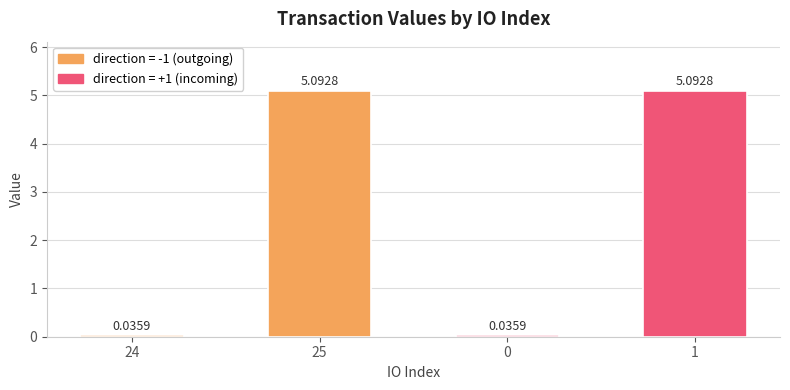

What is the greatest value displayed?

5.1